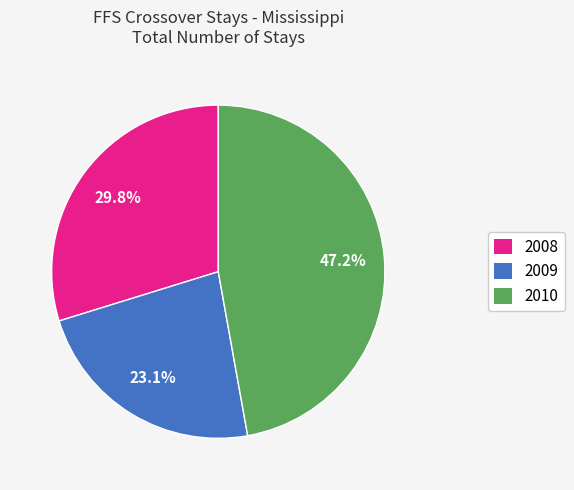

Which slice is the largest?

2010